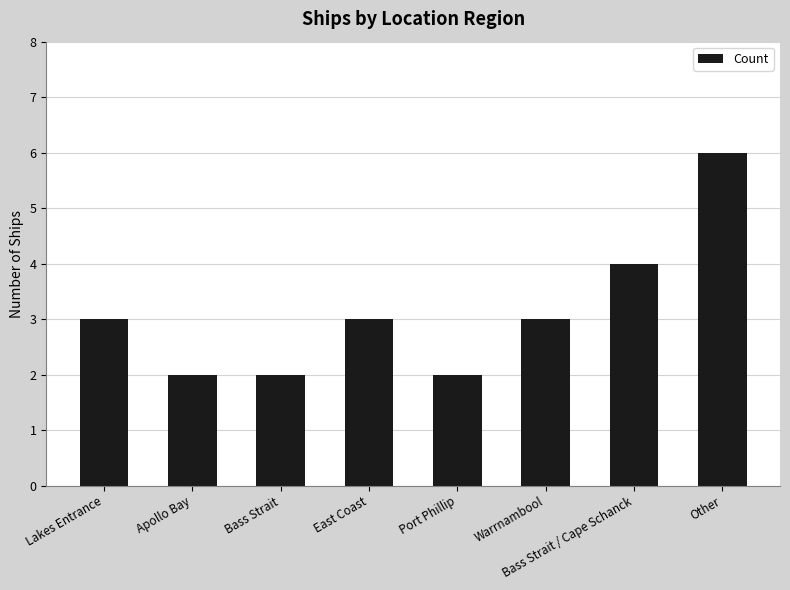

What is the value of the 8th bar from the left?

6